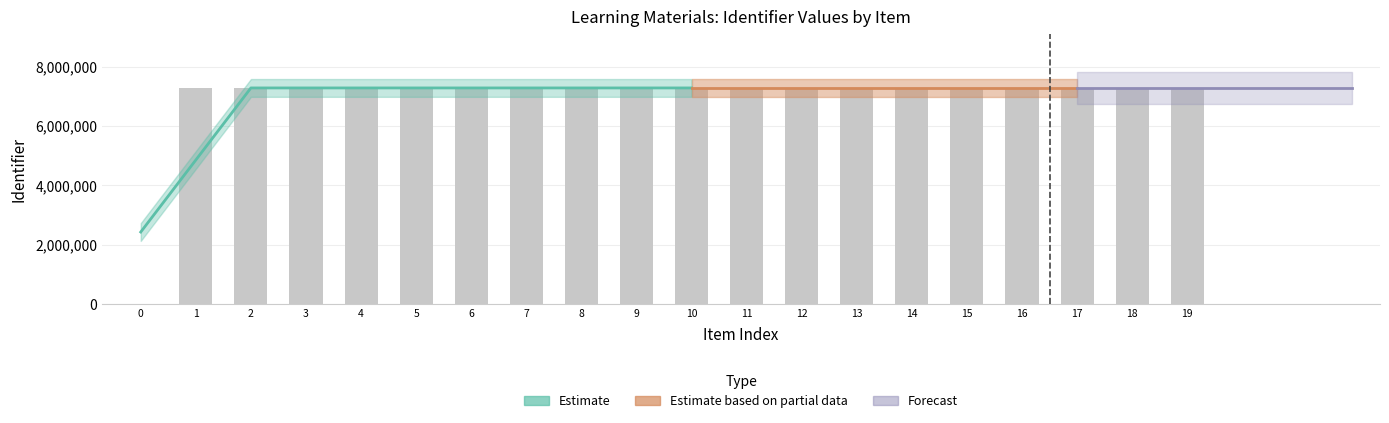

Is it true that the value at 8 is 10679226?

False